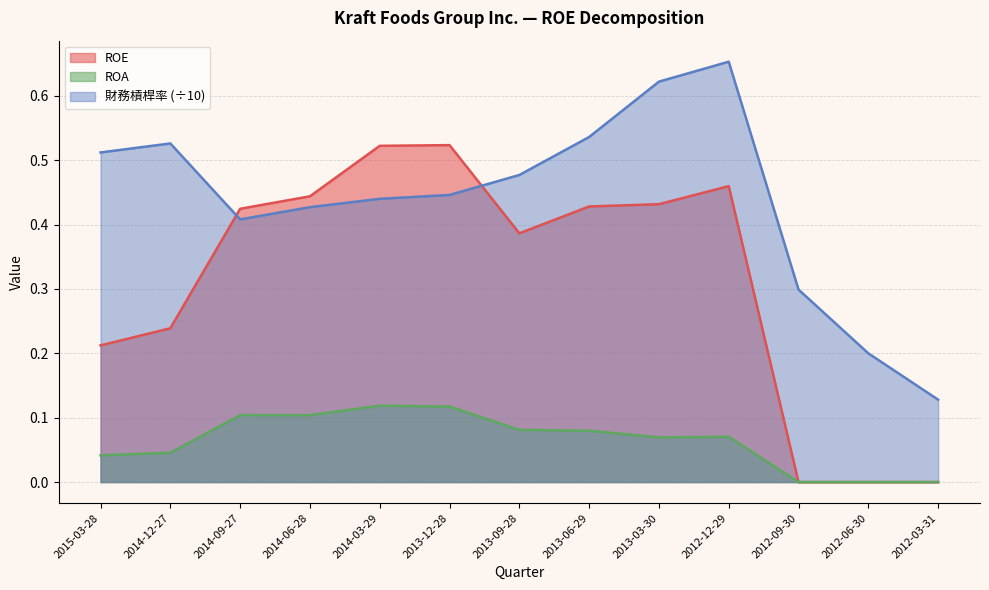

What are all the series names shown in the legend?

ROE, ROA, 財務槓桿率 (÷10)